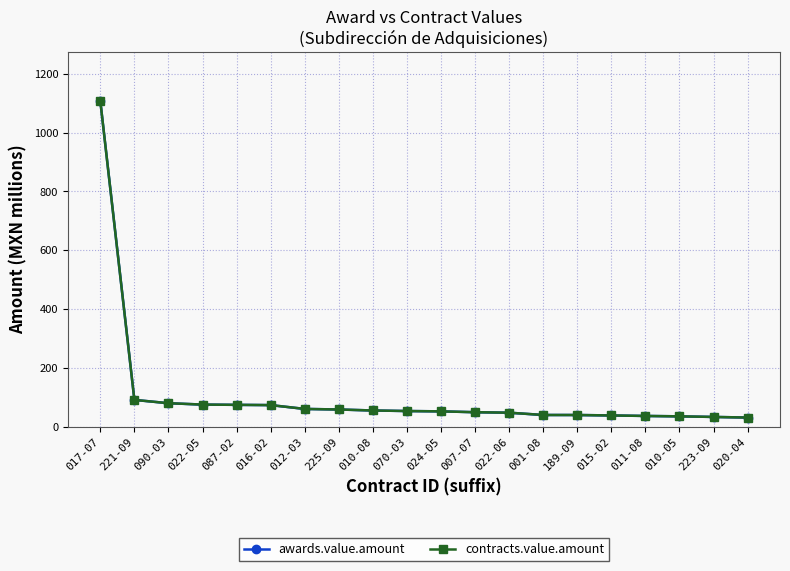

Which category has the highest value across all series?

017-07